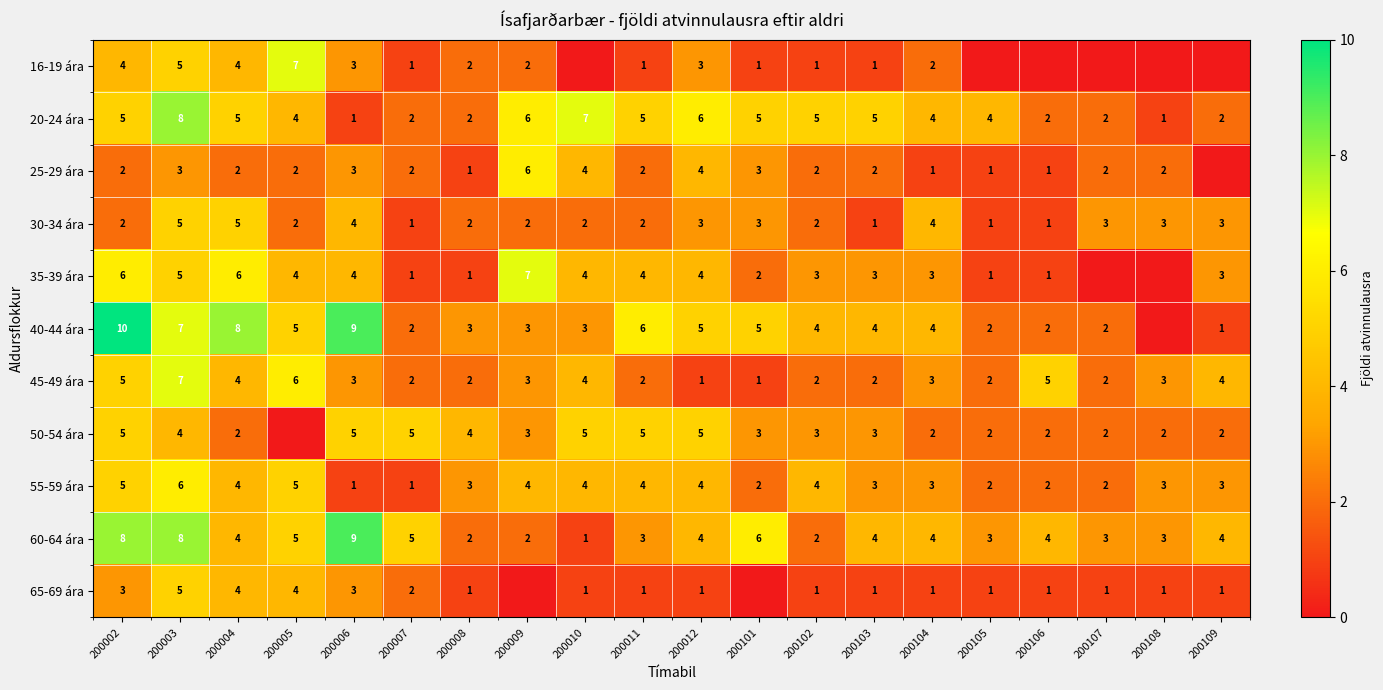

What is the total value across all series at 200006?

45